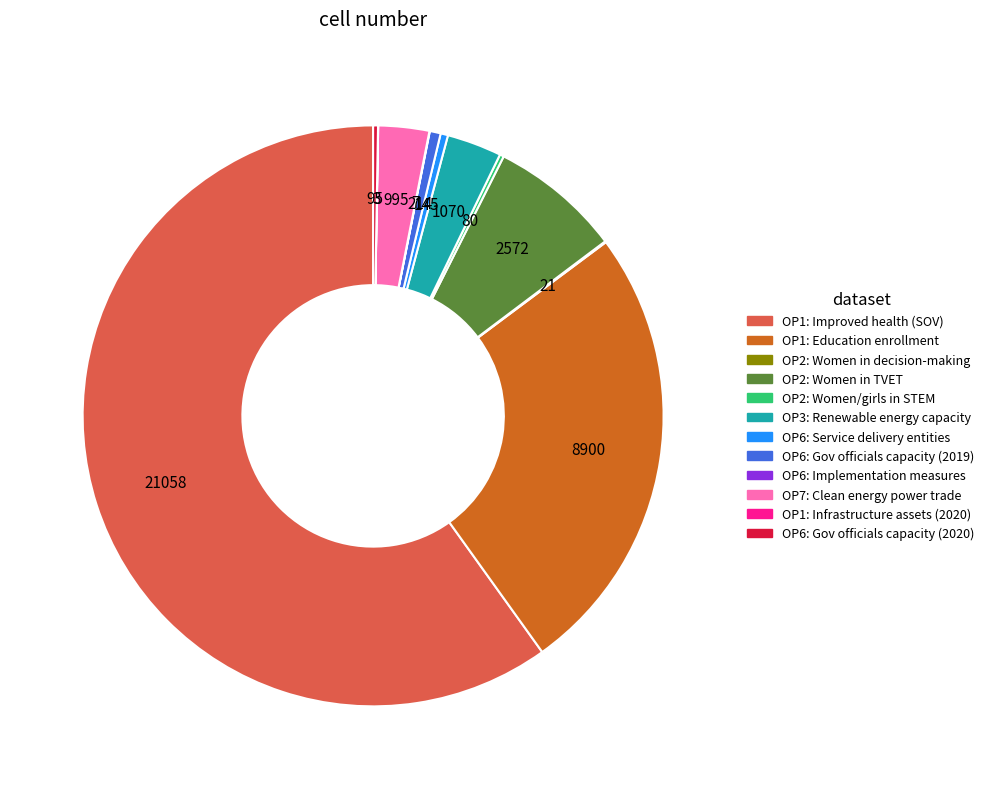

Which has a higher value, OP1: Improved health (SOV) or OP3: Renewable energy capacity?

OP1: Improved health (SOV)